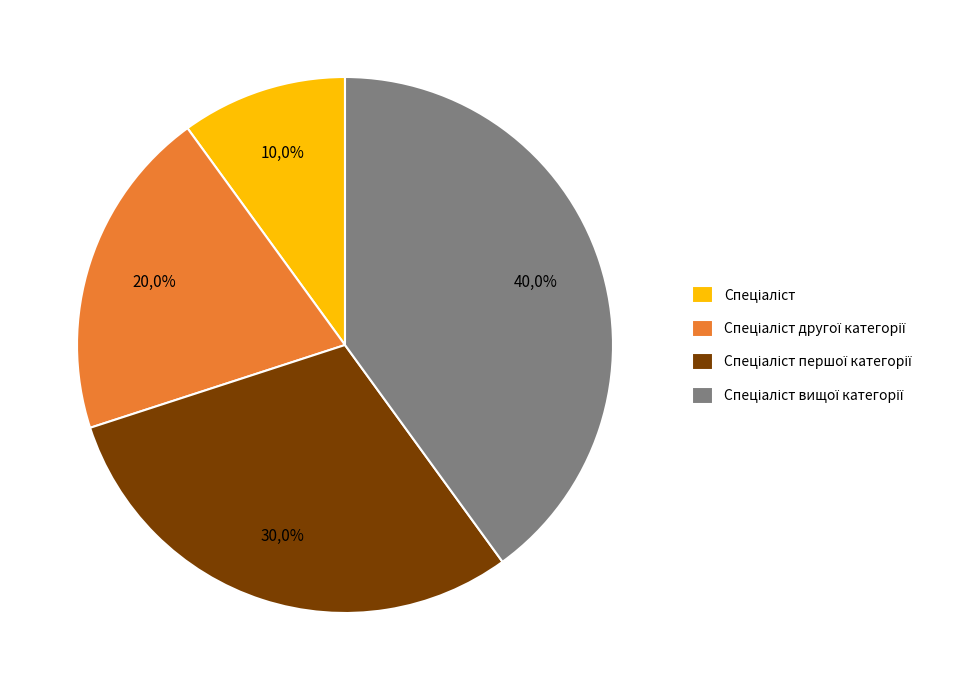

Count the number of slices in the pie.

4